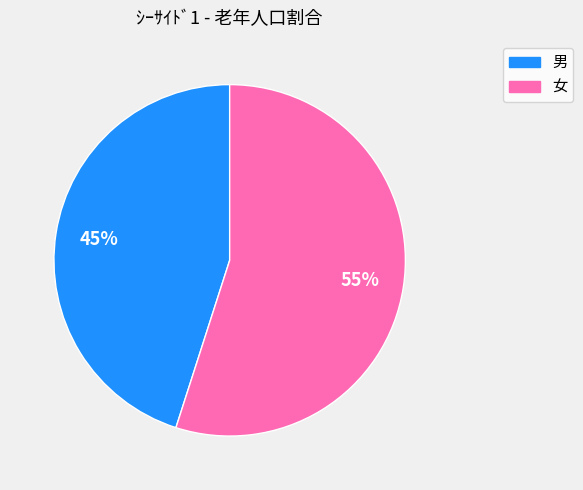

Combined, do 女 and 男 account for over 50%?

Yes